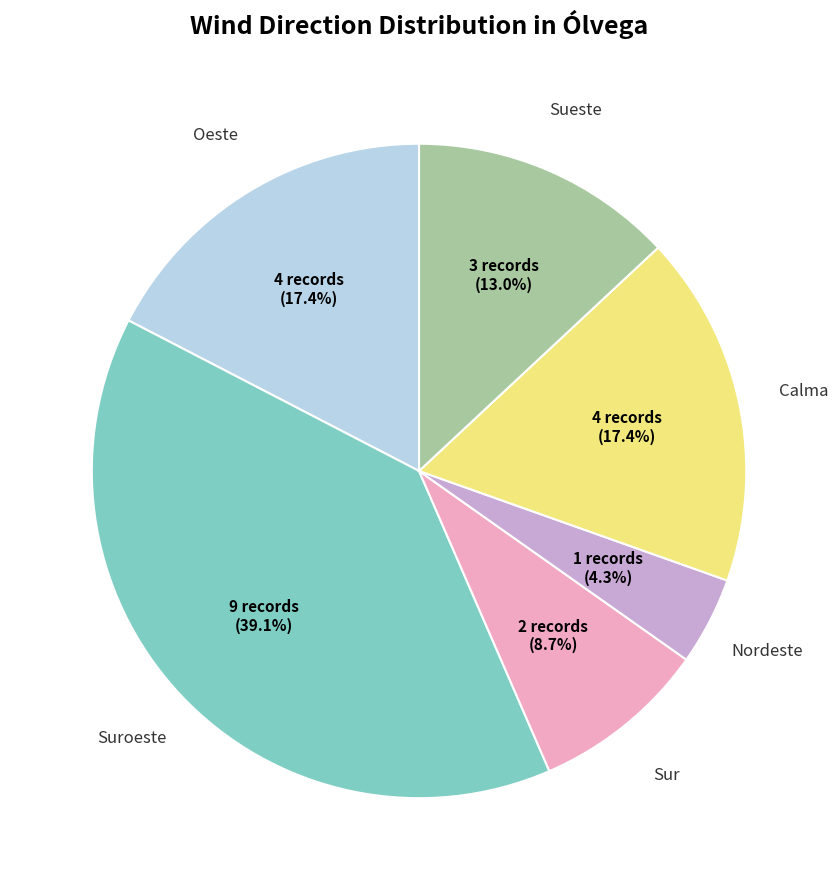

Is there a majority slice in this chart?

No